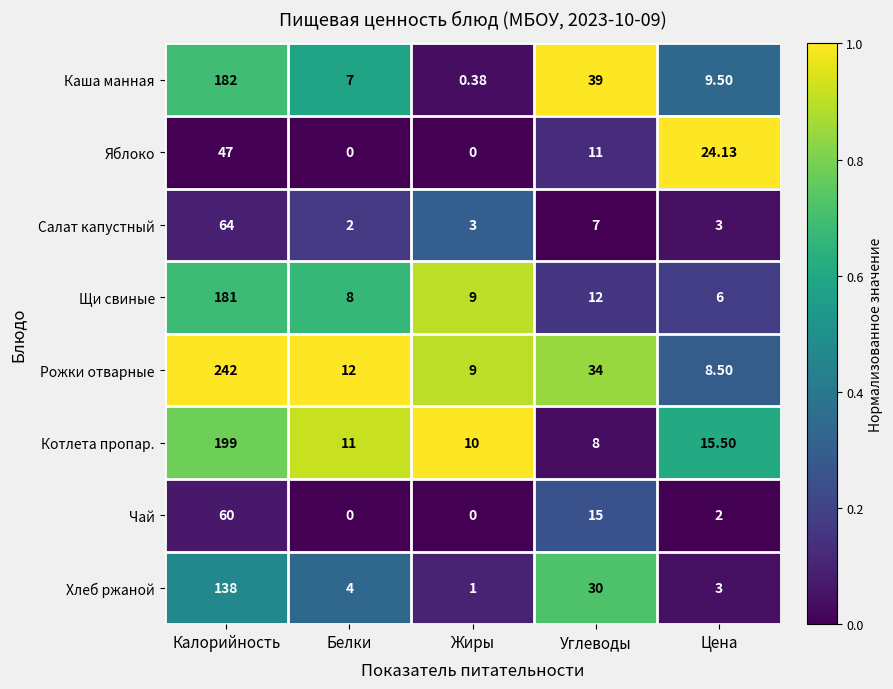

List the labels in order of Каша манная value, smallest first.

Жиры, Белки, Цена, Углеводы, Калорийность